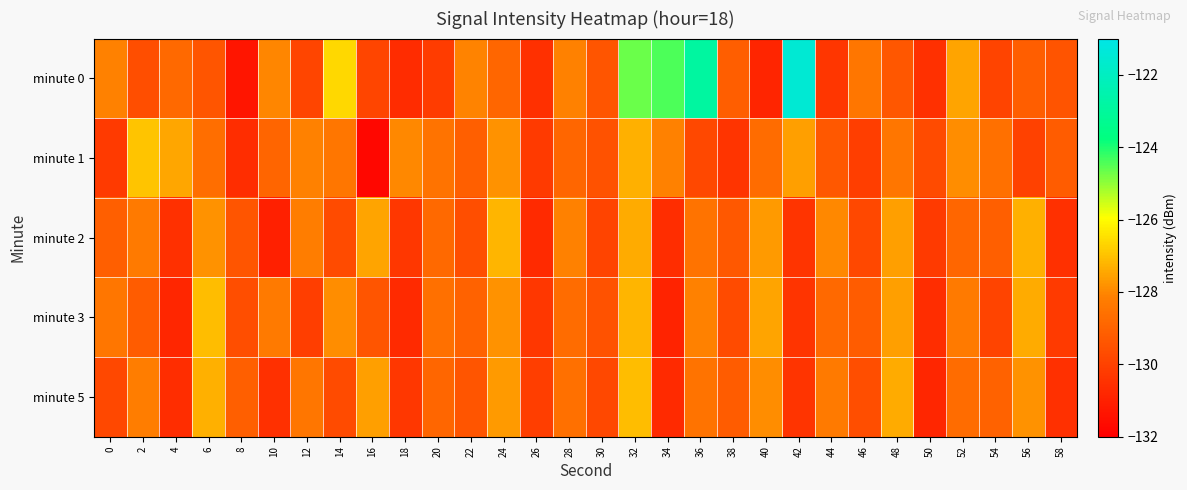

Rank the series by their maximum value, from highest to lowest.

minute 0, minute 1, minute 3, minute 5, minute 2